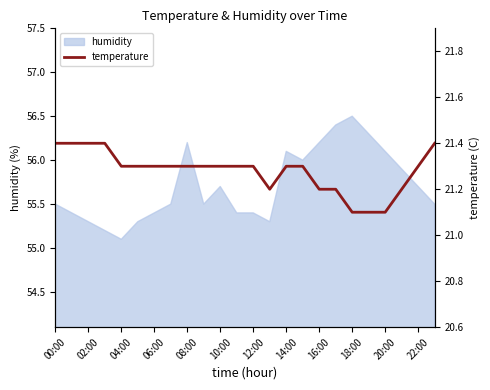

What is the minimum value for humidity?

55.1